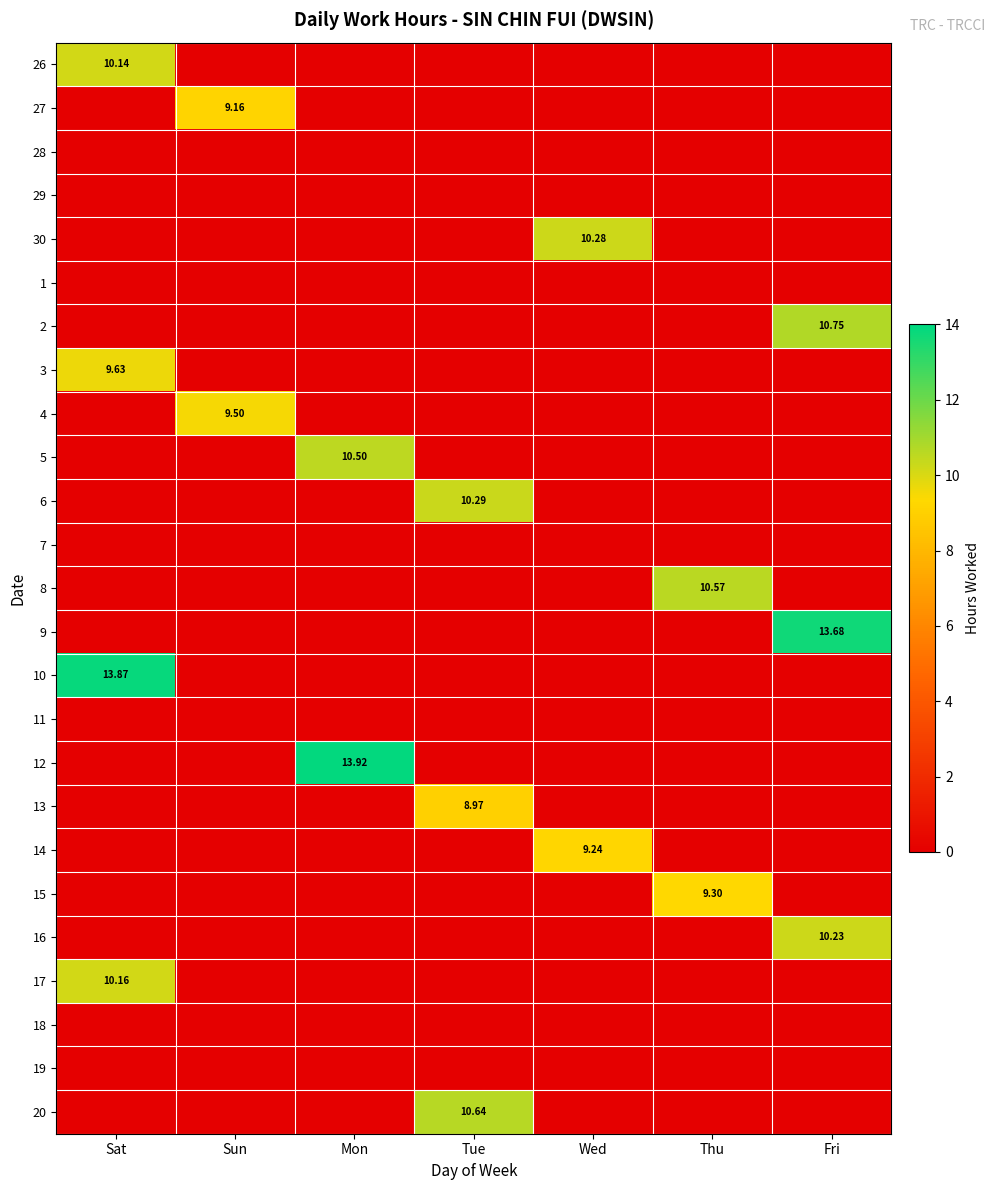

At Sun, list the series in order from smallest to largest.

26, 28, 29, 30, 1, 2, 3, 5, 6, 7, 8, 9, 10, 11, 12, 13, 14, 15, 16, 17, 18, 19, 20, 27, 4